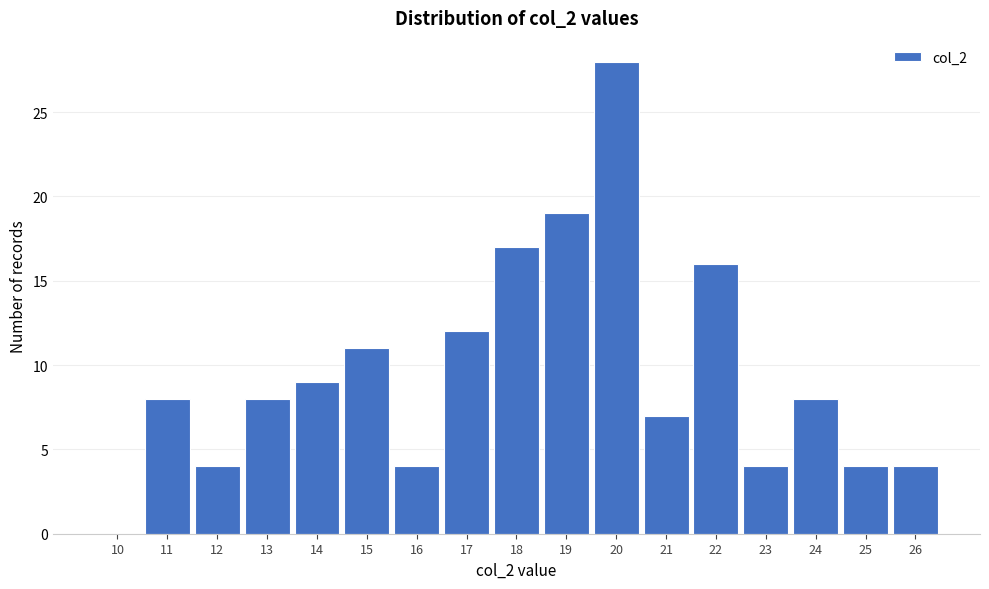

Reading right to left, extract all data points from this chart.

26=4	25=4	24=8	23=4	22=16	21=7	20=28	19=19	18=17	17=12	16=4	15=11	14=9	13=8	12=4	11=8	10=0